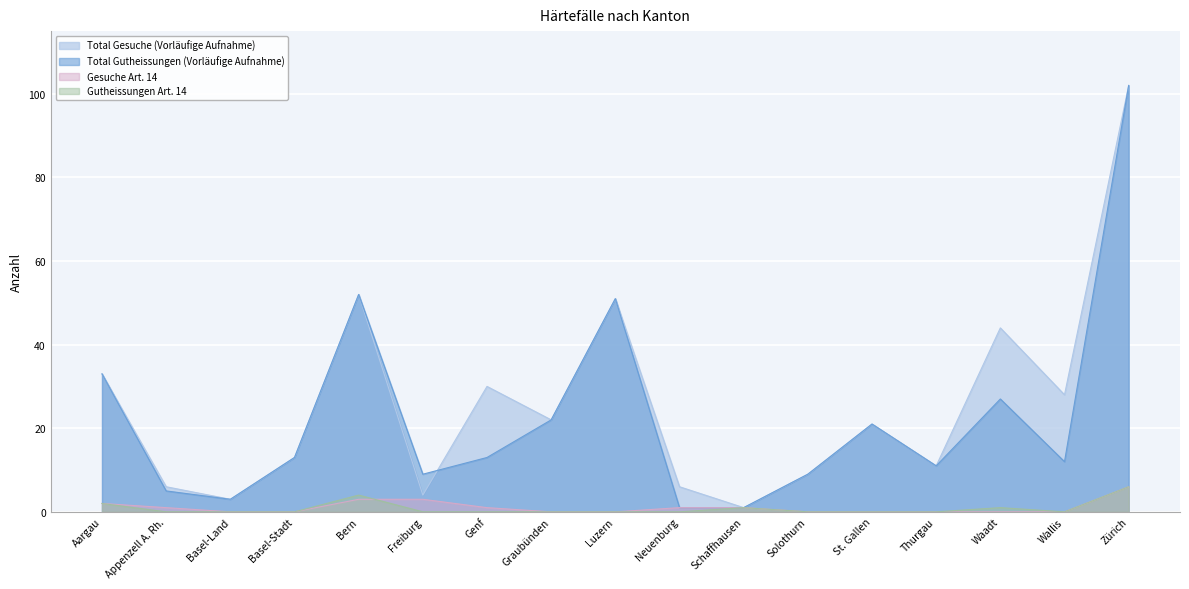

How many lines are shown in the chart?

4